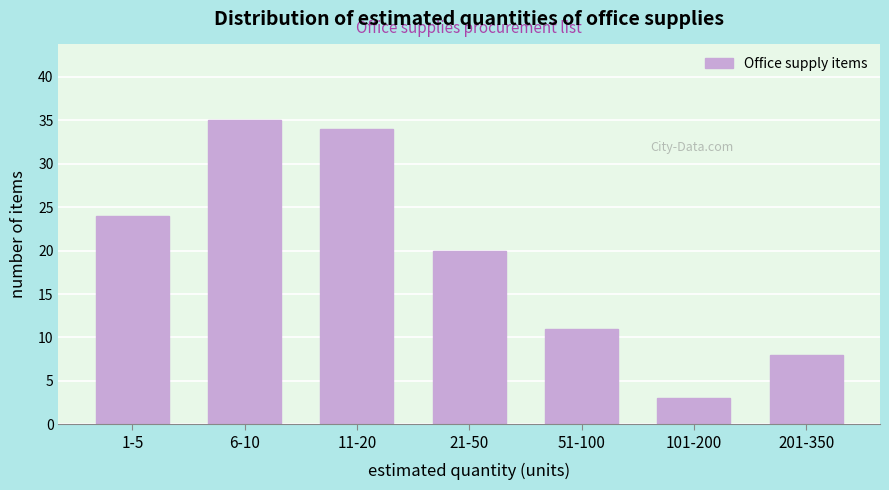

Reading left to right, what are all the values shown in this chart?

24	35	34	20	11	3	8